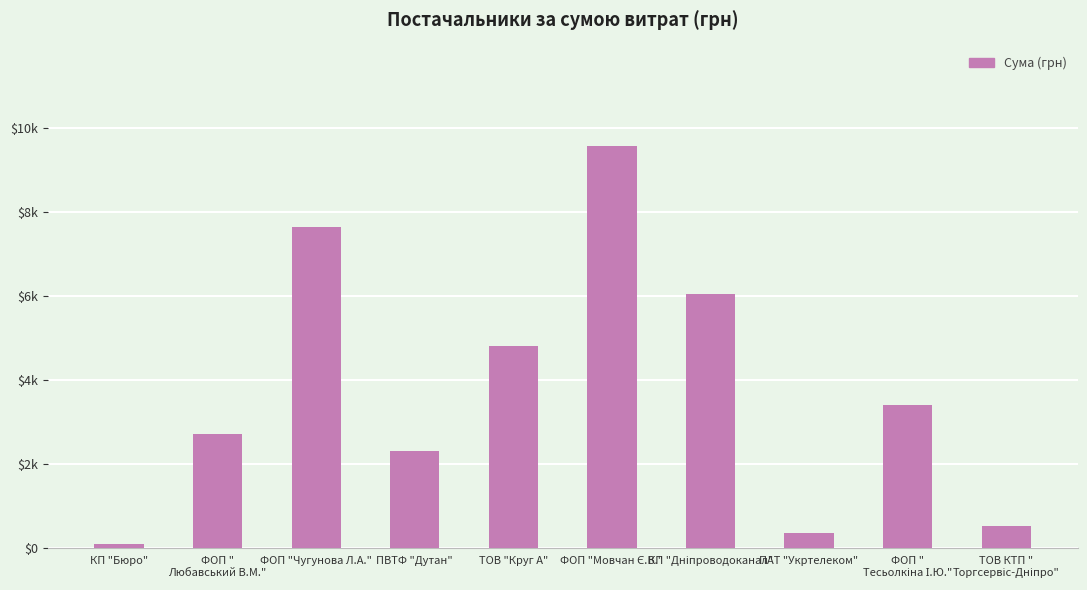

The chart shows a value of 84.5 at КП "Бюро". True or false?

True